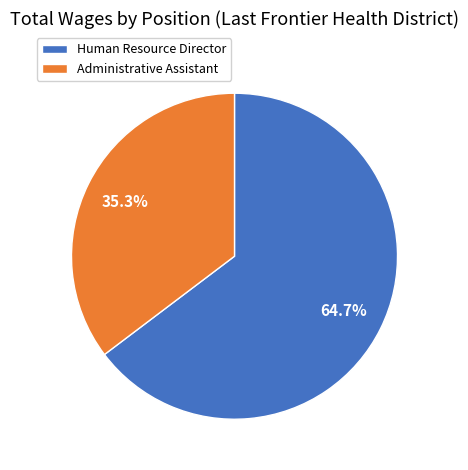

Combined, what portion of the pie is Administrative Assistant and Human Resource Director?

100.0%